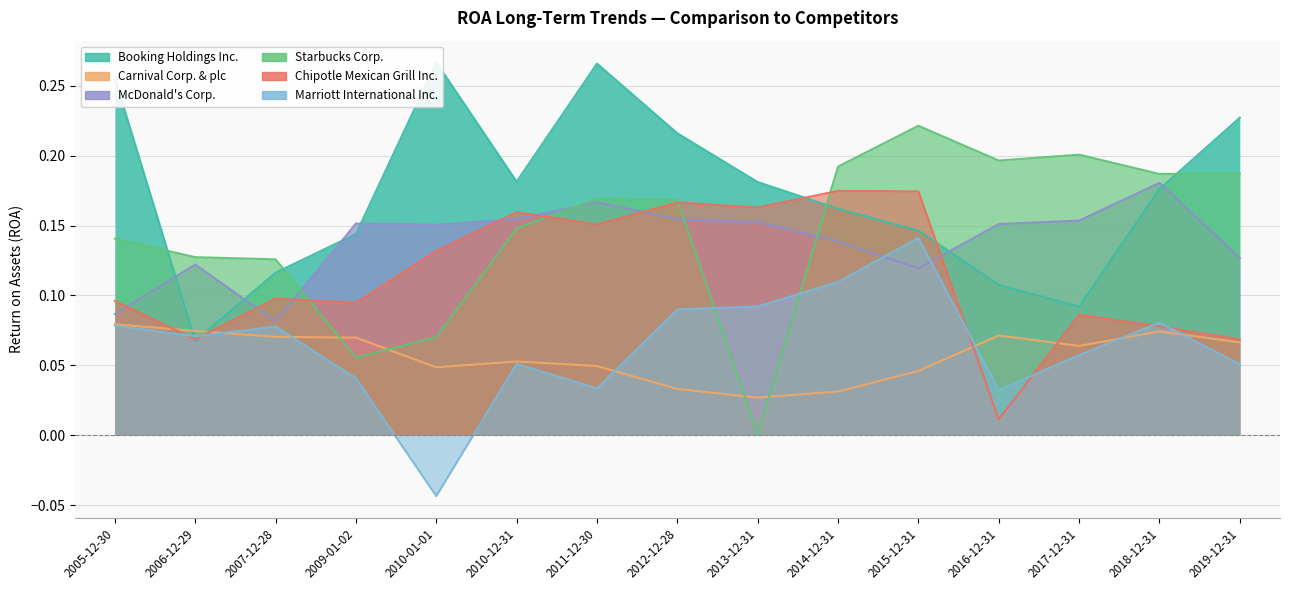

Count the number of data series in this chart.

6